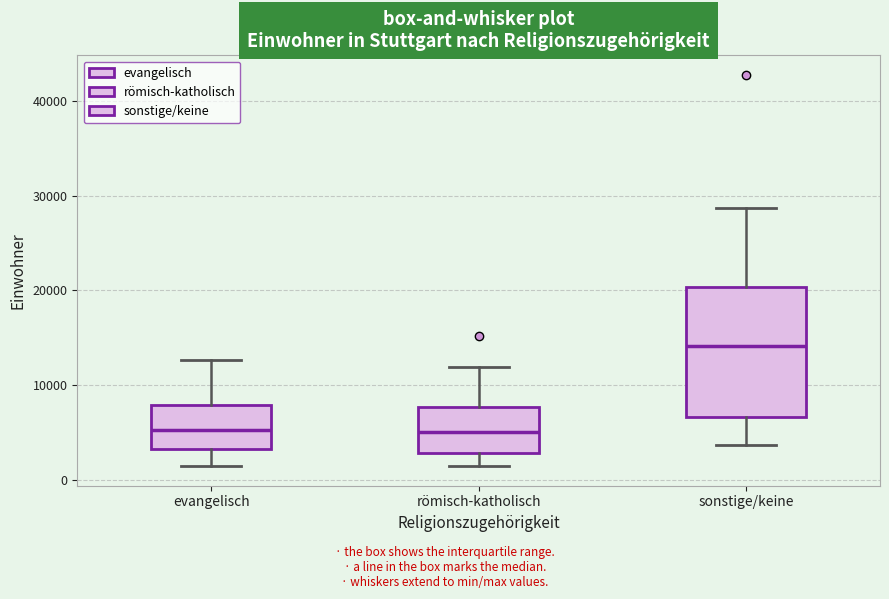

Where is the upper edge of the box for evangelisch on the y-axis? The values are not printed on the chart, so give them approximately, as read against the axis.

8000